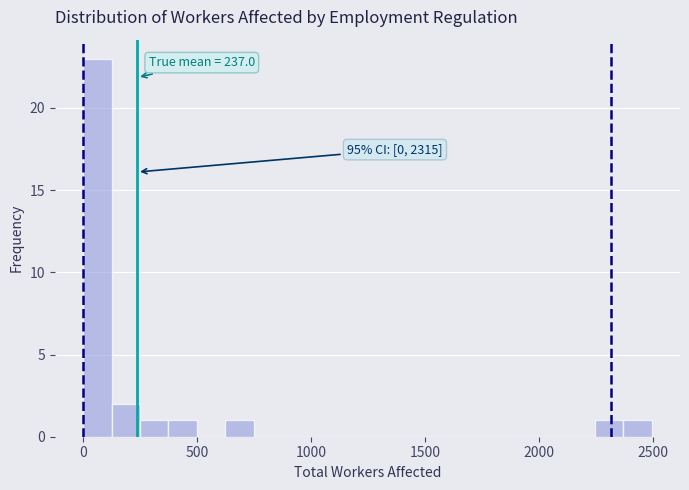

Read against the x-axis, roughly where is the centre of the tallest bar?

50